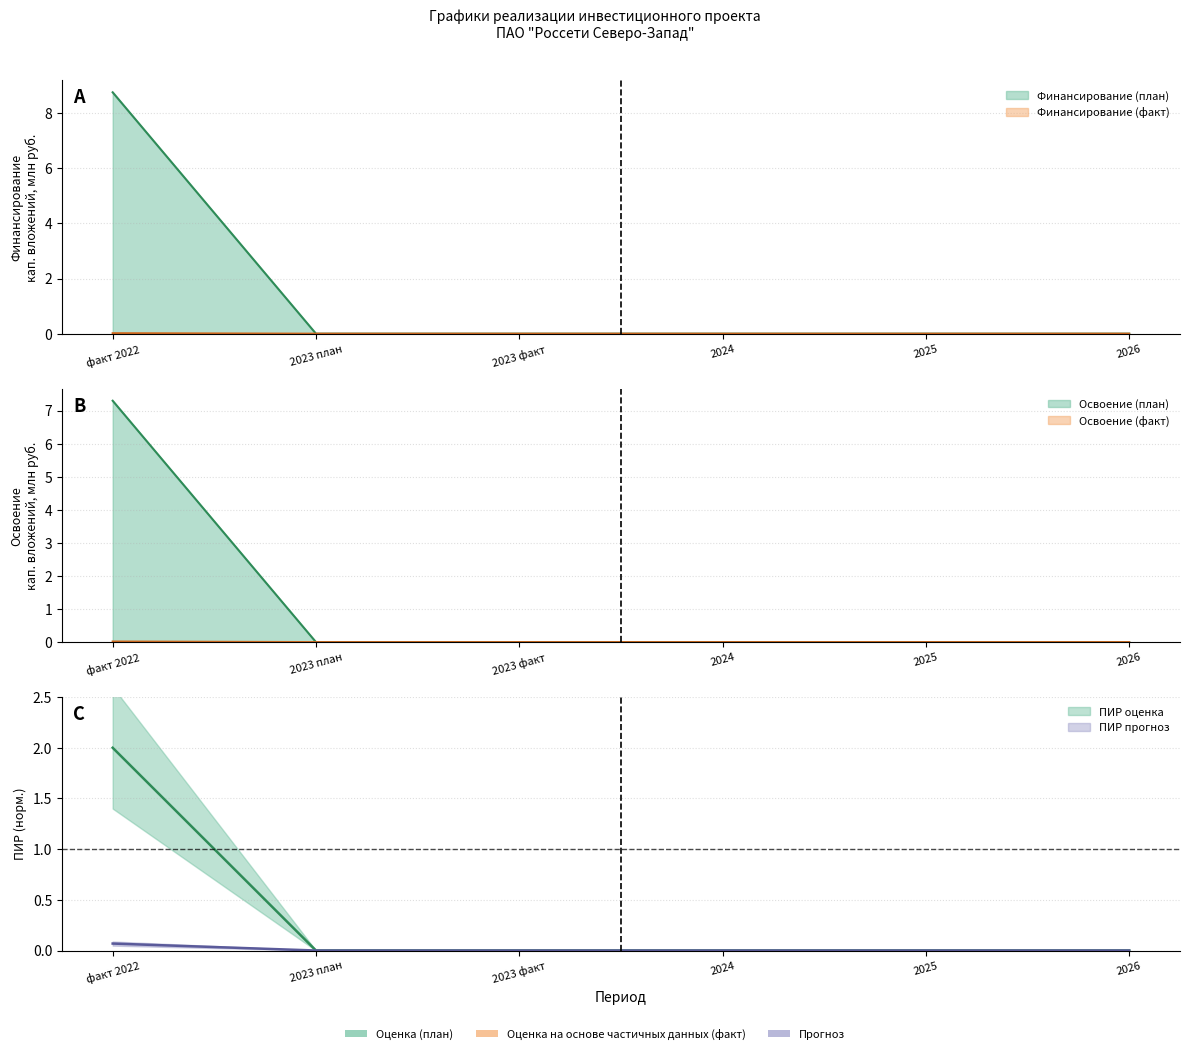

At which label is ПИР (факт) closest to 0?

2023 план